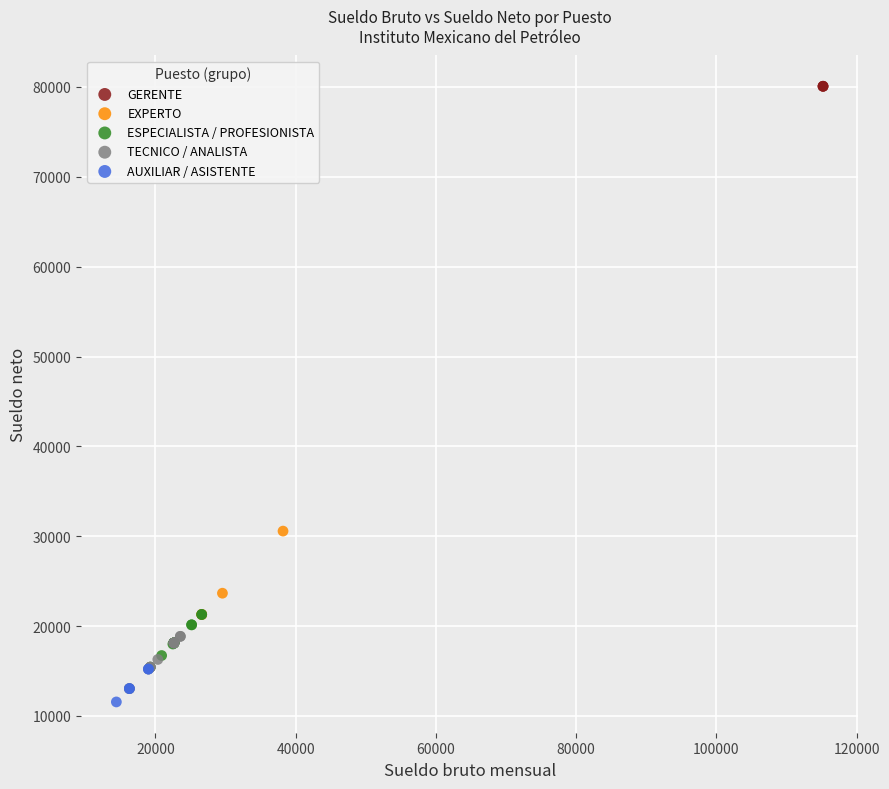

Which series reaches the maximum Y coordinate?

GERENTE